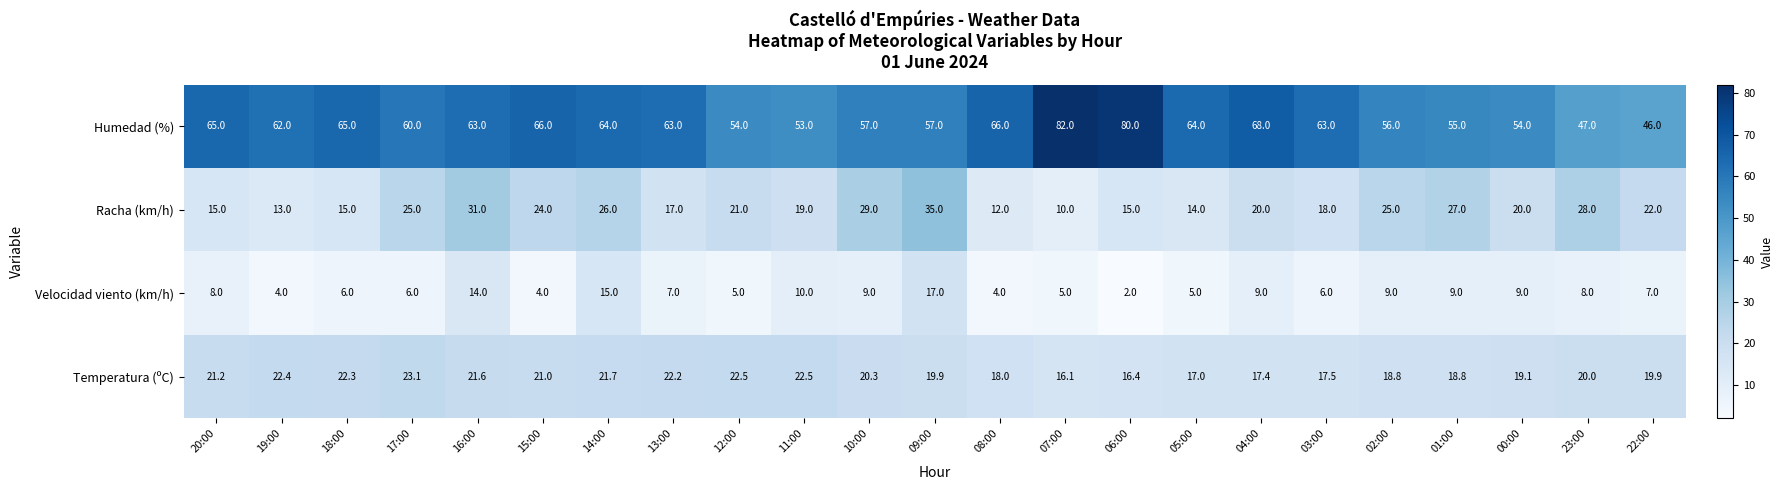

List the series in order of their peak value, highest first.

Humedad (%), Racha (km/h), Temperatura (ºC), Velocidad viento (km/h)